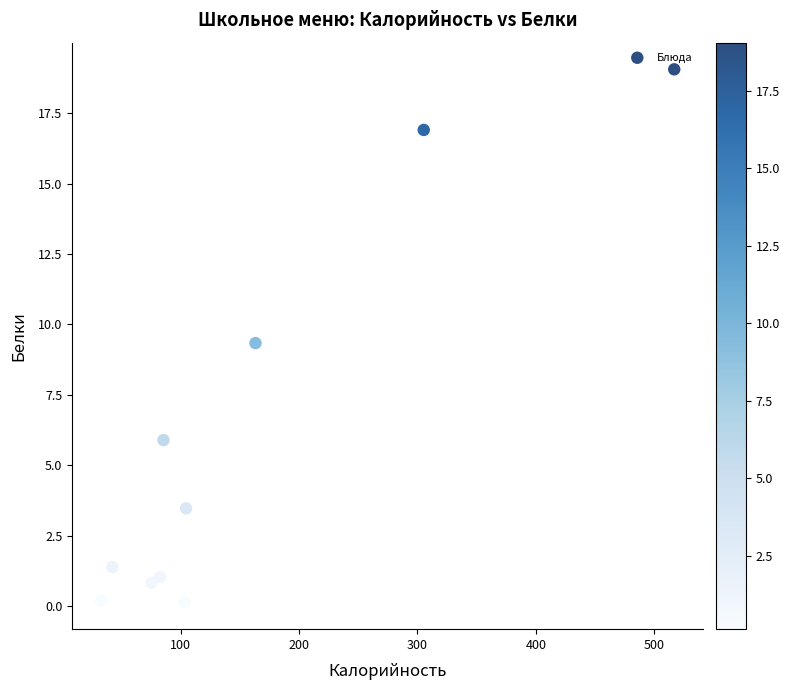

What Y value in the scatter plot is closest to 9?

9.3